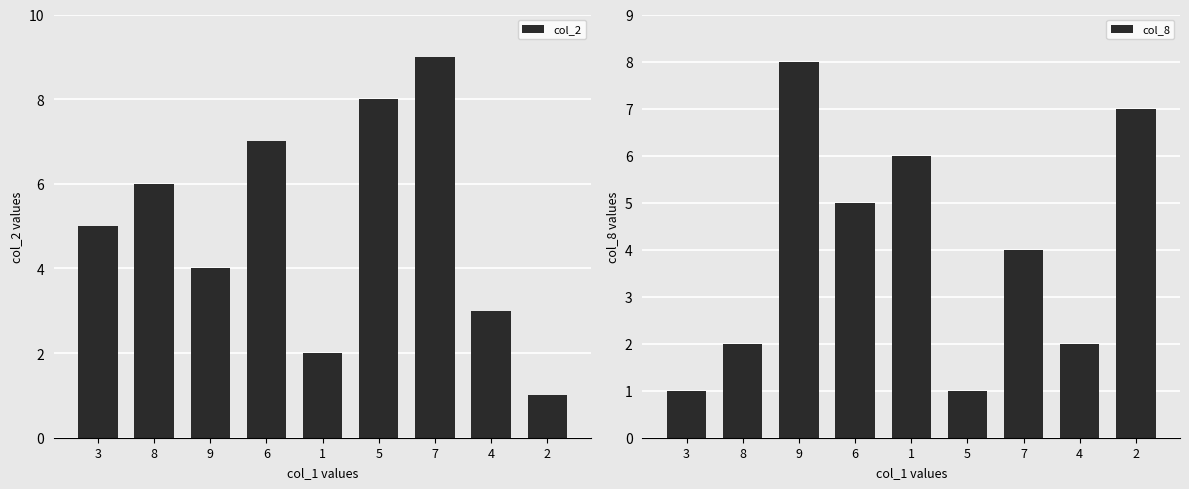

How many values in the col_2 series are below 5?

4